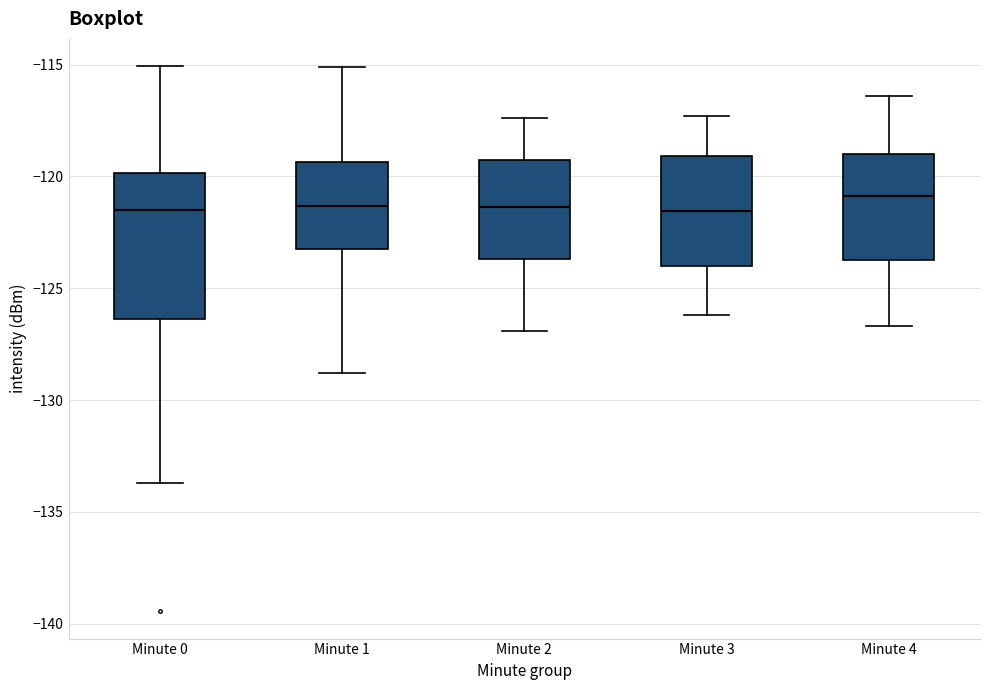

Comparing the boxes themselves (not the whiskers), which one is the tallest?

Minute 0